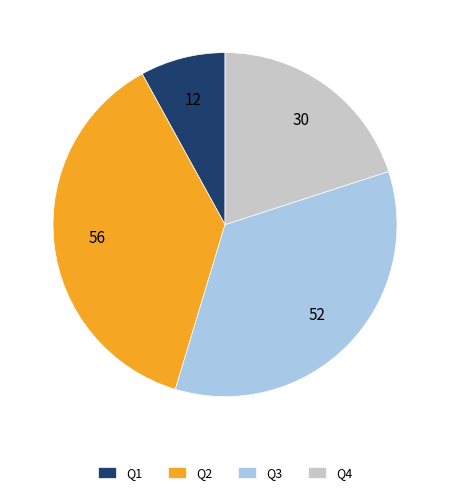

The Q4 slice represents 20% of the pie. True or false?

True